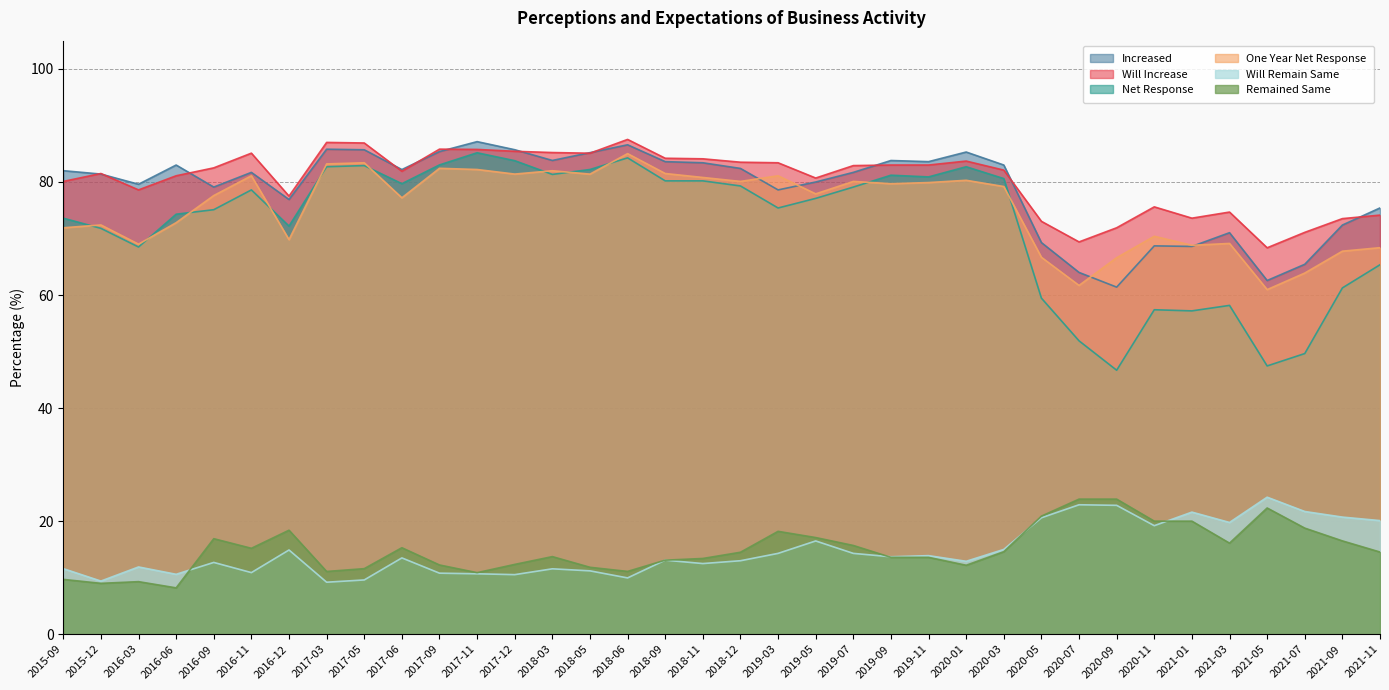

List the labels in order of Increased value, largest first.

2017-11, 2018-06, 2017-03, 2017-12, 2017-05, 2017-09, 2020-01, 2018-05, 2018-03, 2019-09, 2018-09, 2019-11, 2018-11, 2016-06, 2020-03, 2018-12, 2017-06, 2015-09, 2016-11, 2019-07, 2015-12, 2019-05, 2016-03, 2016-09, 2019-03, 2016-12, 2021-11, 2021-09, 2021-03, 2020-05, 2020-11, 2021-01, 2021-07, 2020-07, 2021-05, 2020-09